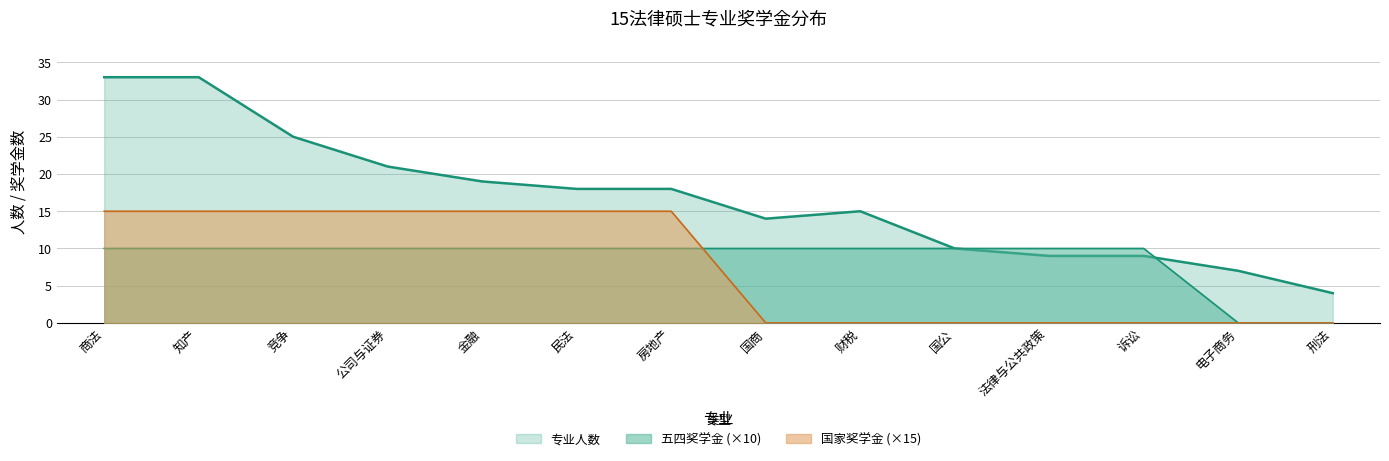

At 国商, list the series in order from largest to smallest.

专业人数, 五四奖学金, 国家奖学金